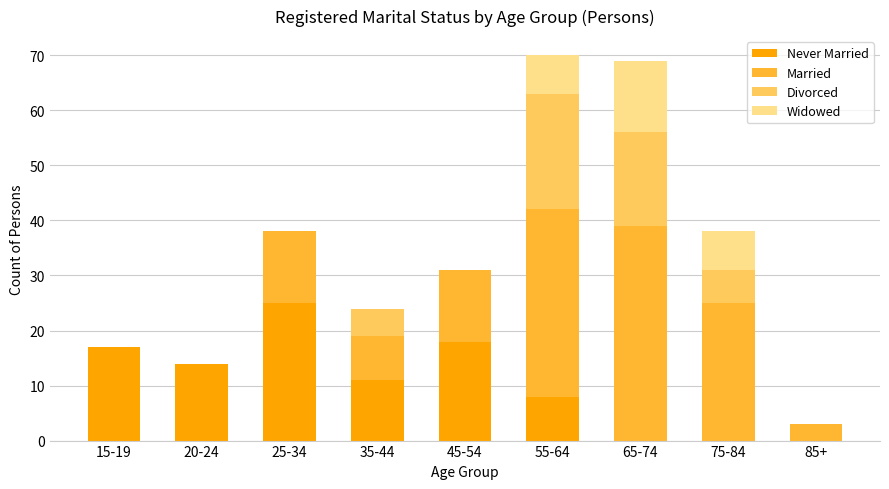

What are all the series names shown in the legend?

Never Married, Married, Divorced, Widowed